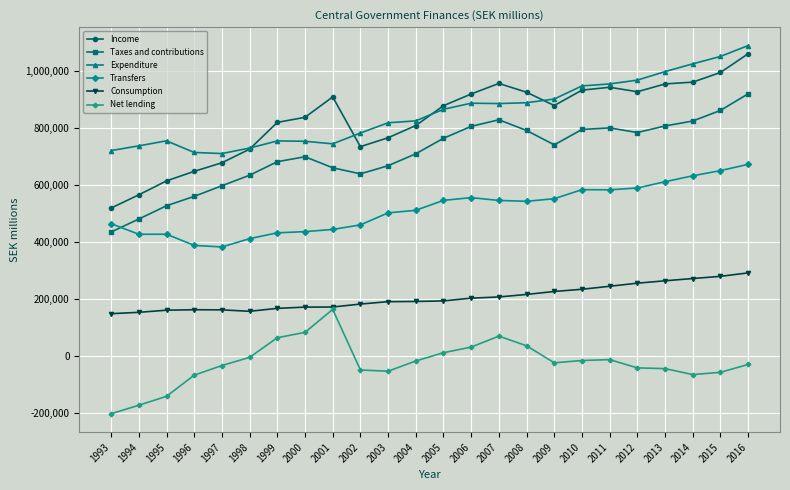

How many data points in Net lending are above -22840?

11